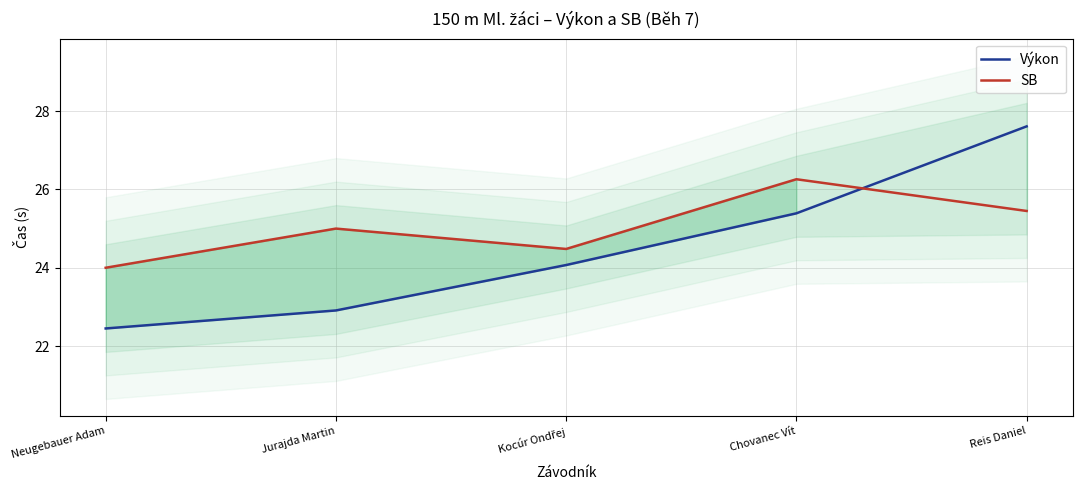

Which category has the lowest value across all series?

Neugebauer Adam